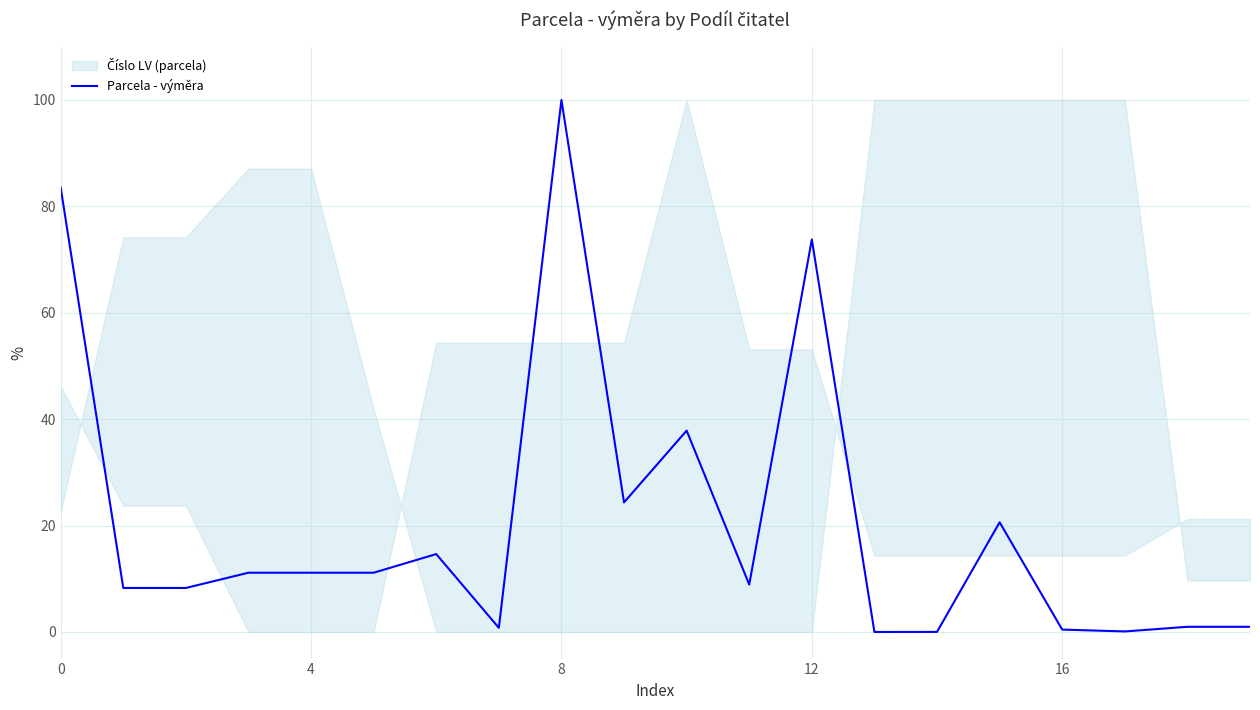

How many data points does each series have?

20